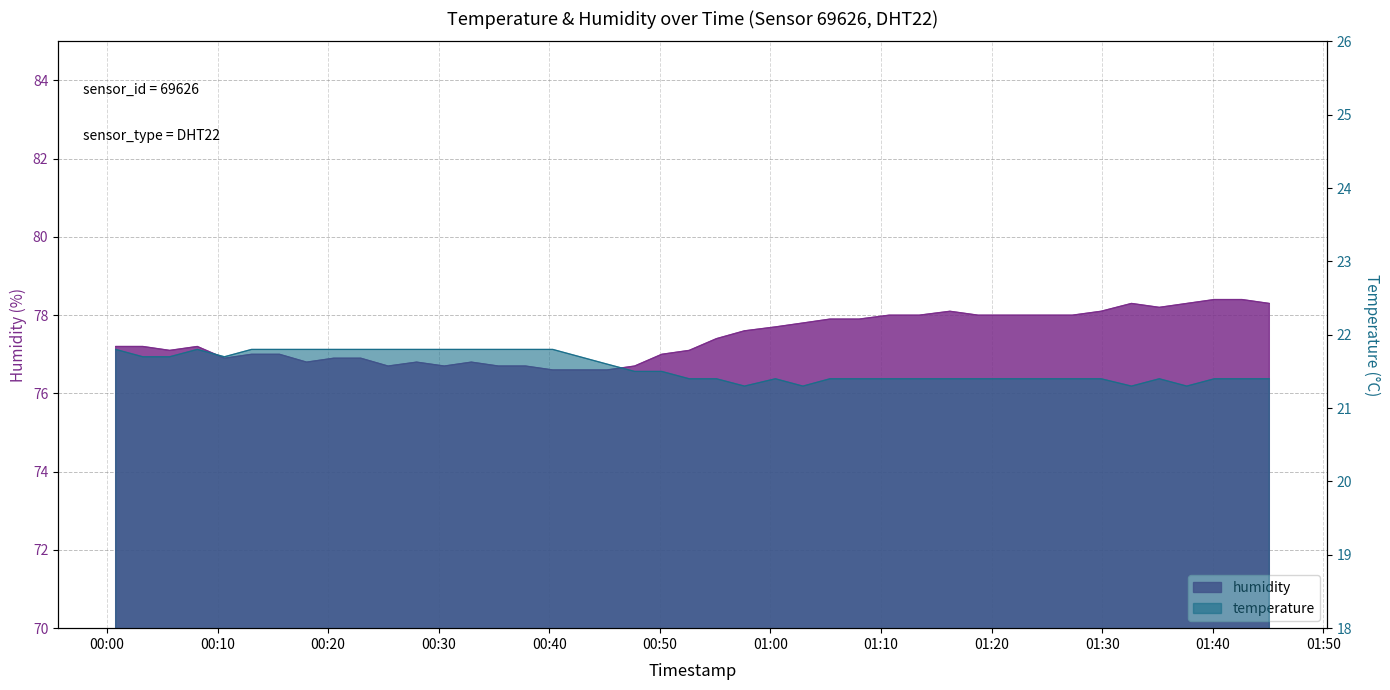

Which series has the largest total across all categories?

humidity